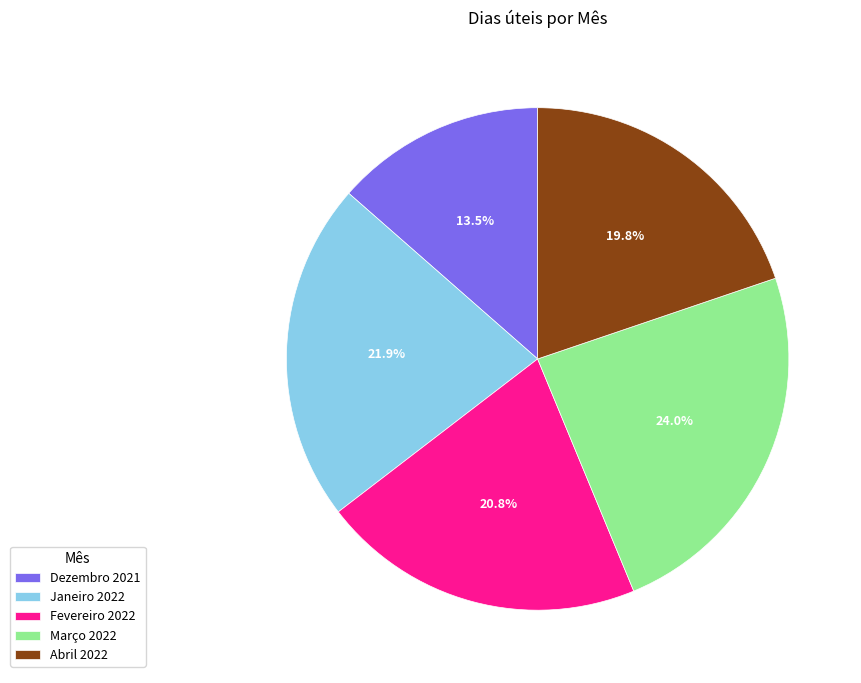

What is the total percentage of Dezembro 2021 and Janeiro 2022?

35.4%